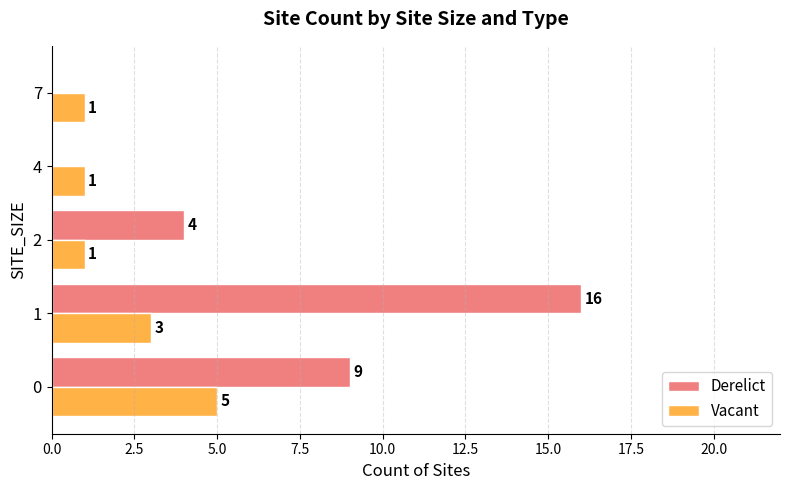

What is the sum of all Vacant values?

11